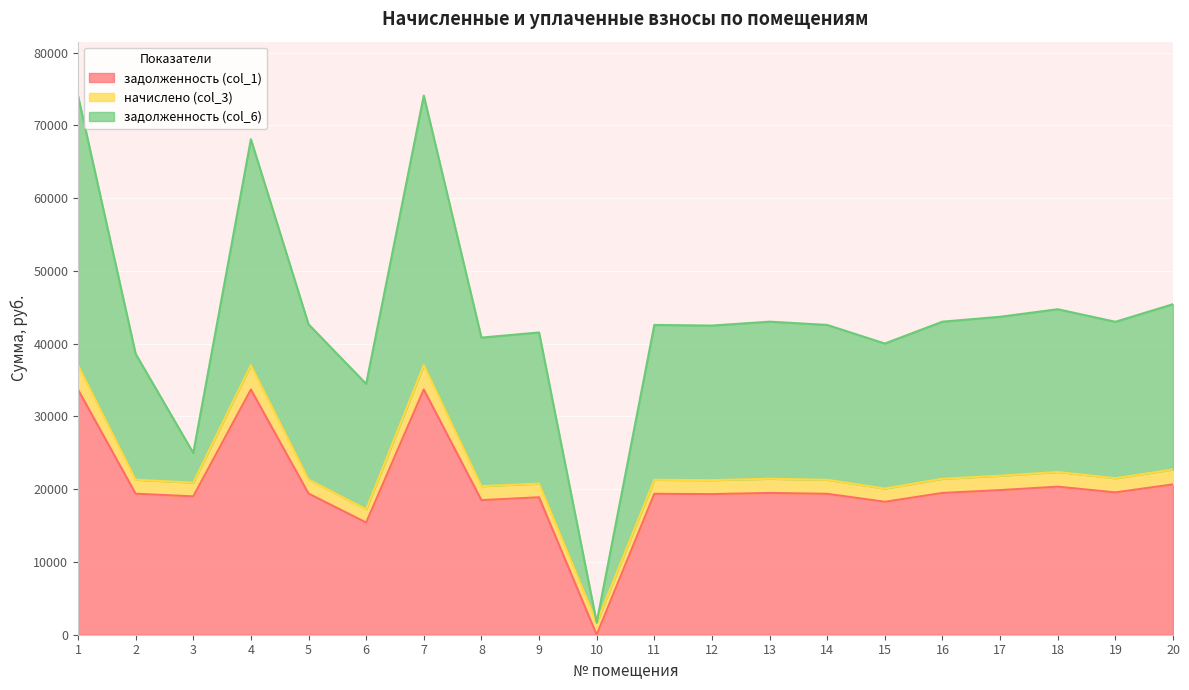

What is the difference between the second highest and second lowest values in the начислено (col_3) series?

1524.9